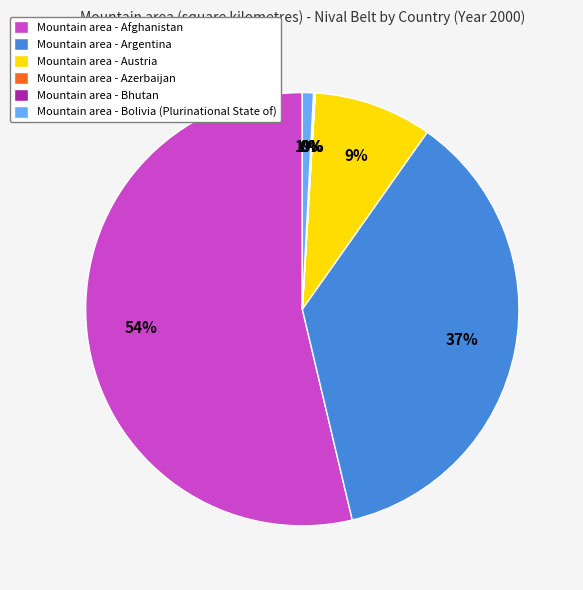

What percentage is the Mountain area - Austria slice, to the nearest percent?

9%